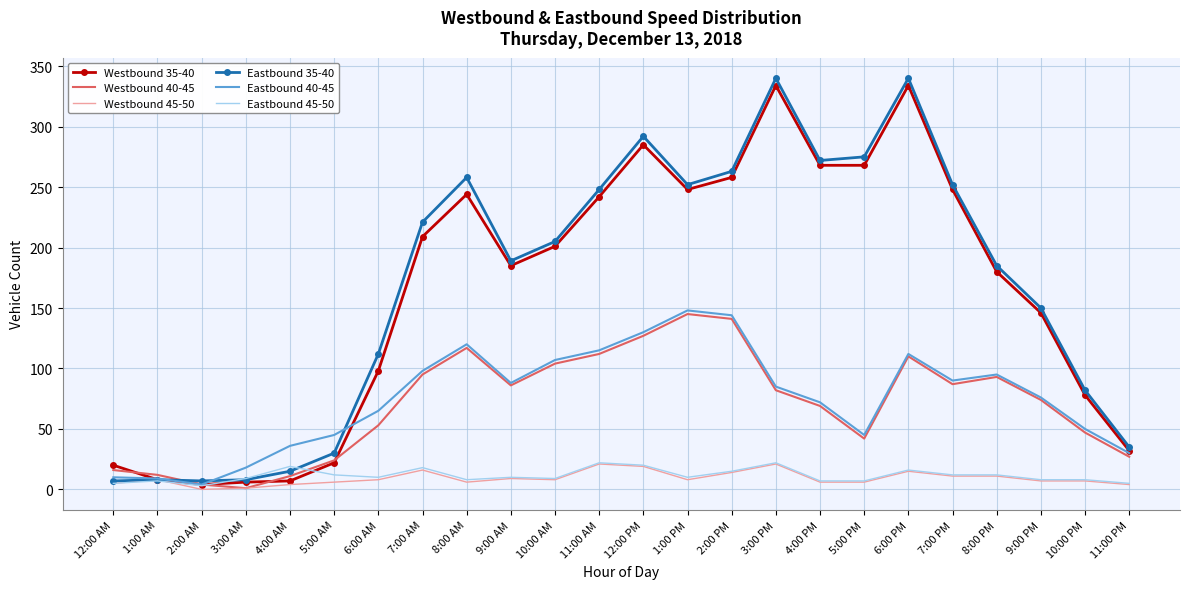

What is the maximum value shown in the chart?

340